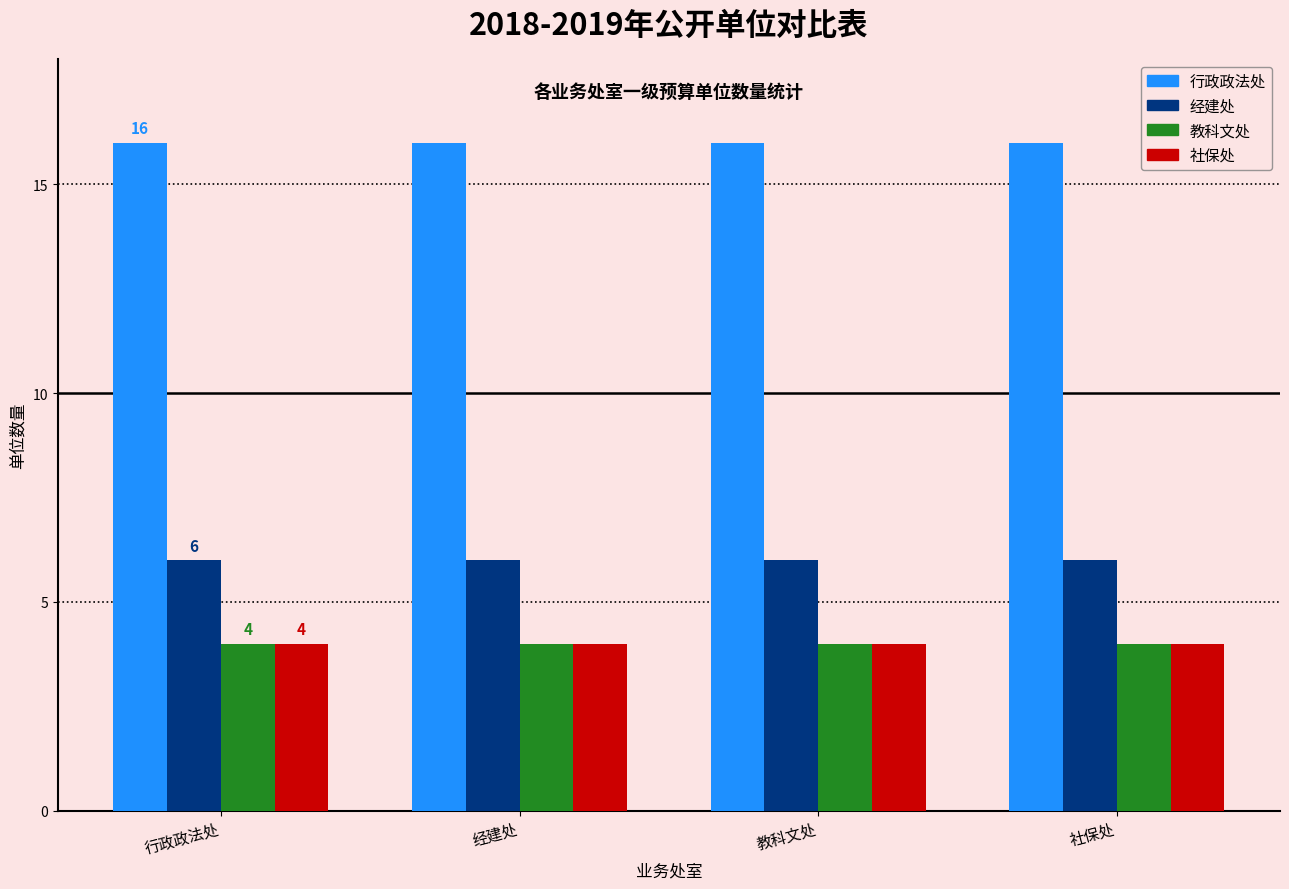

What value does the 经建处 series have at 经建处?

6